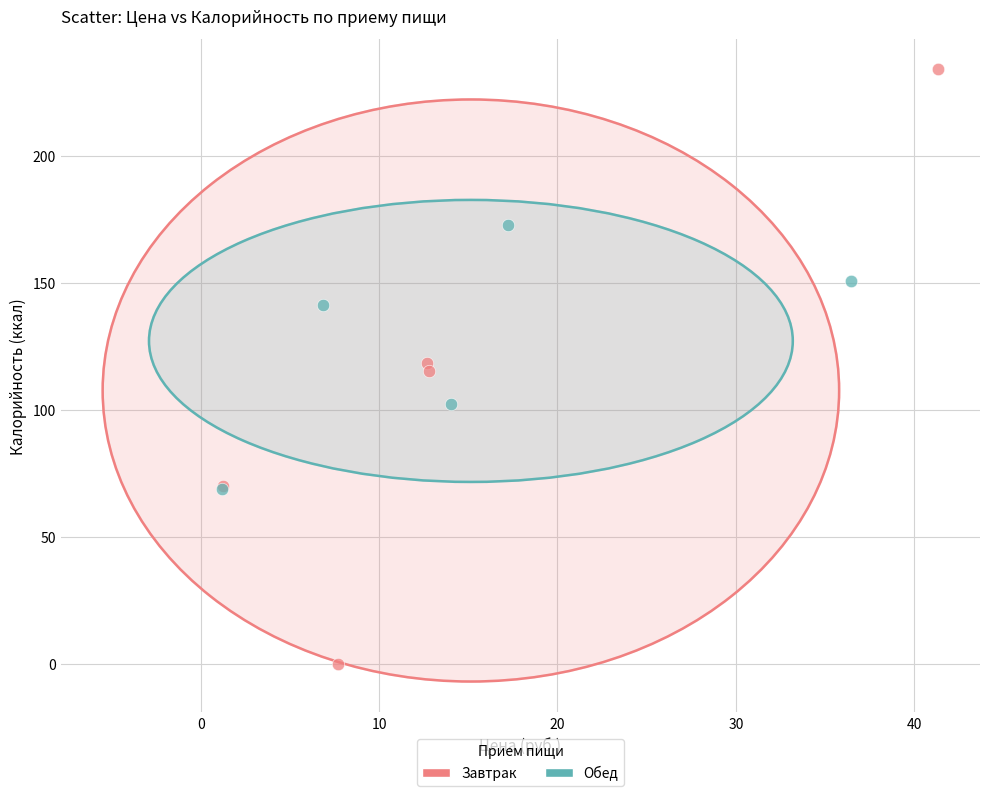

Which series contains the lowest Y value?

Завтрак